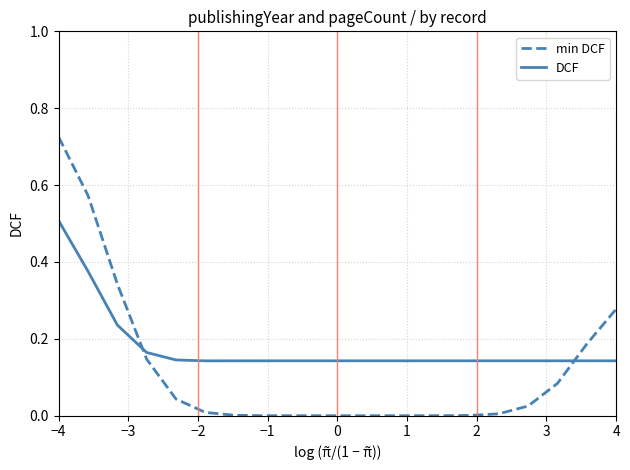

Rank the series by their maximum value, from highest to lowest.

min DCF, DCF